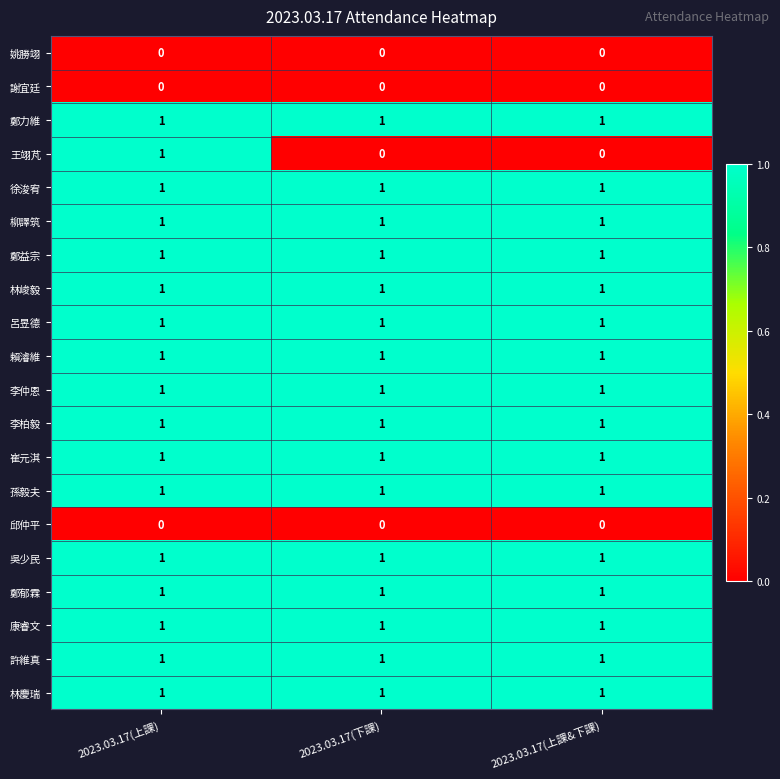

What is the spread (max minus min) of values at 2023.03.17(上課)?

1